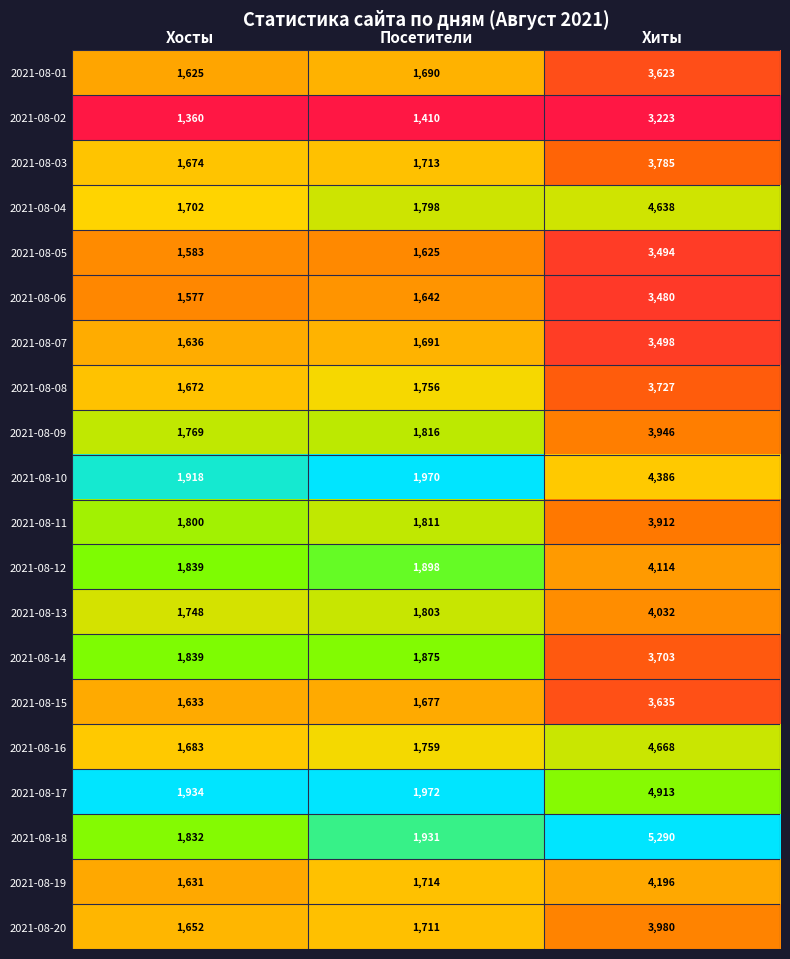

Which category has the lowest value in the 2021-08-10 series?

Хосты